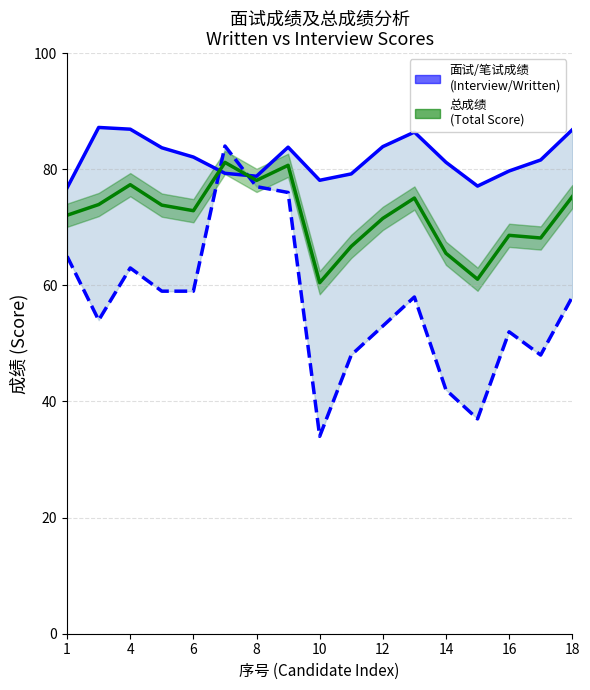

What is the difference between the interview_line values at 11 and 16?

0.4